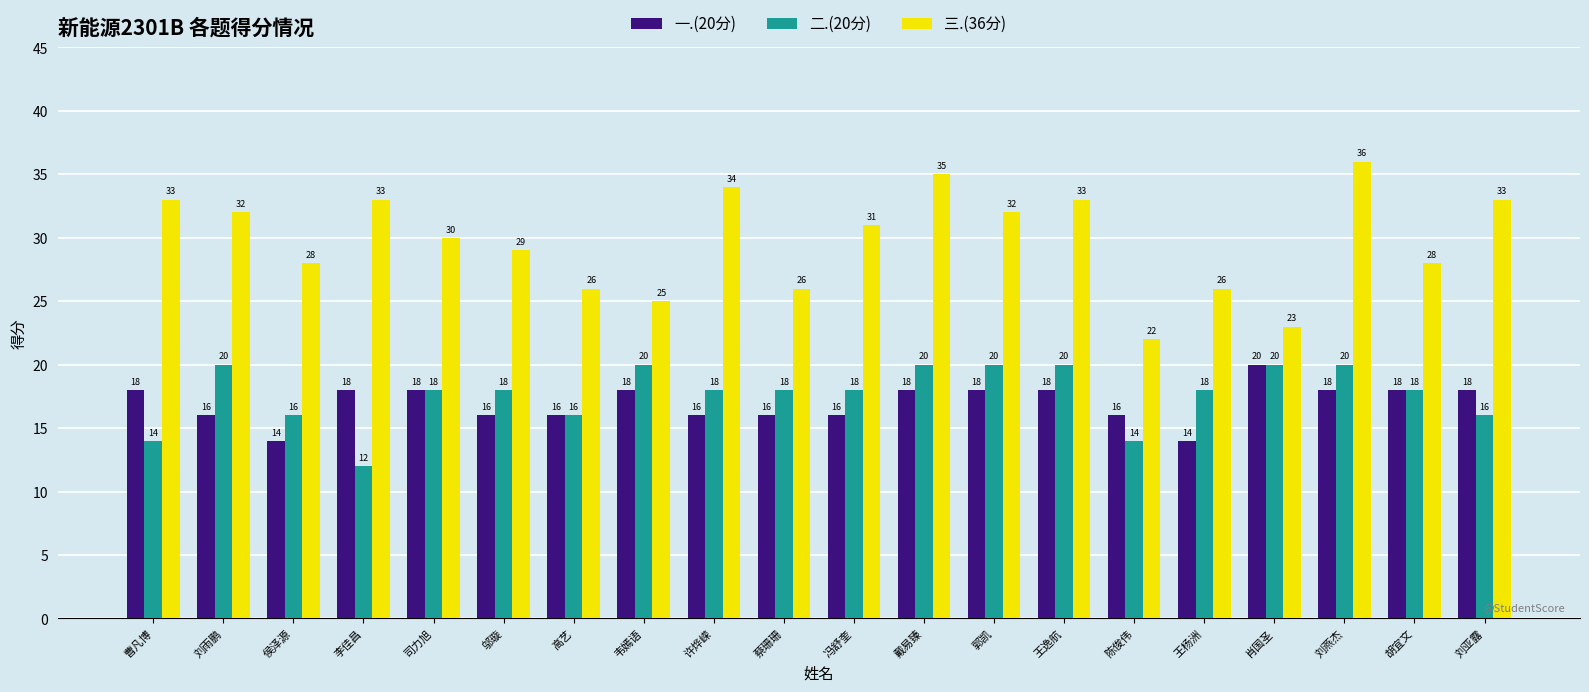

Does the chart contain stacked bars?

No